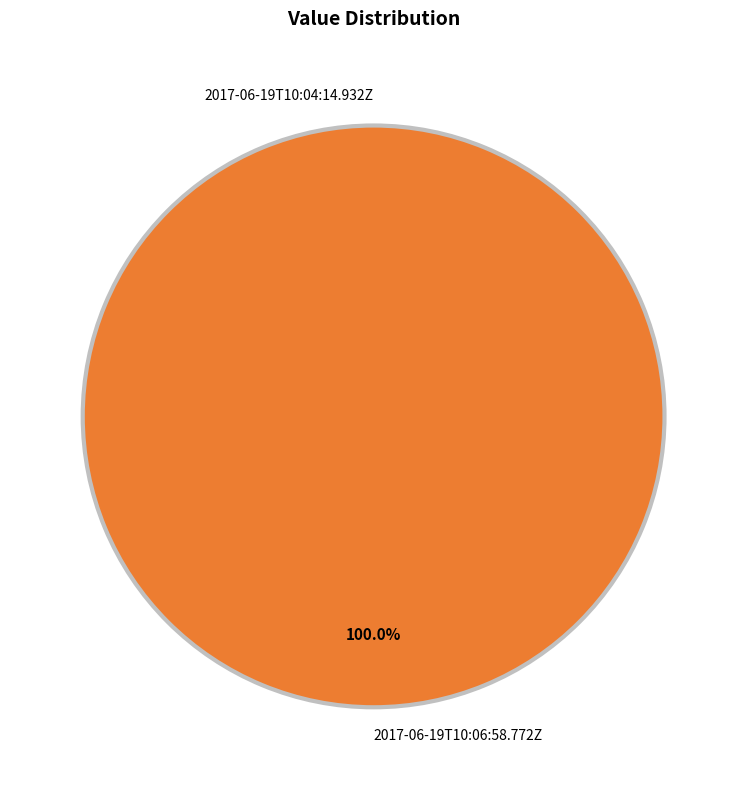

To the nearest percent, what is the difference between the 2017-06-19T10:04:14.932Z and 2017-06-19T10:06:58.772Z slice percentages?

100%